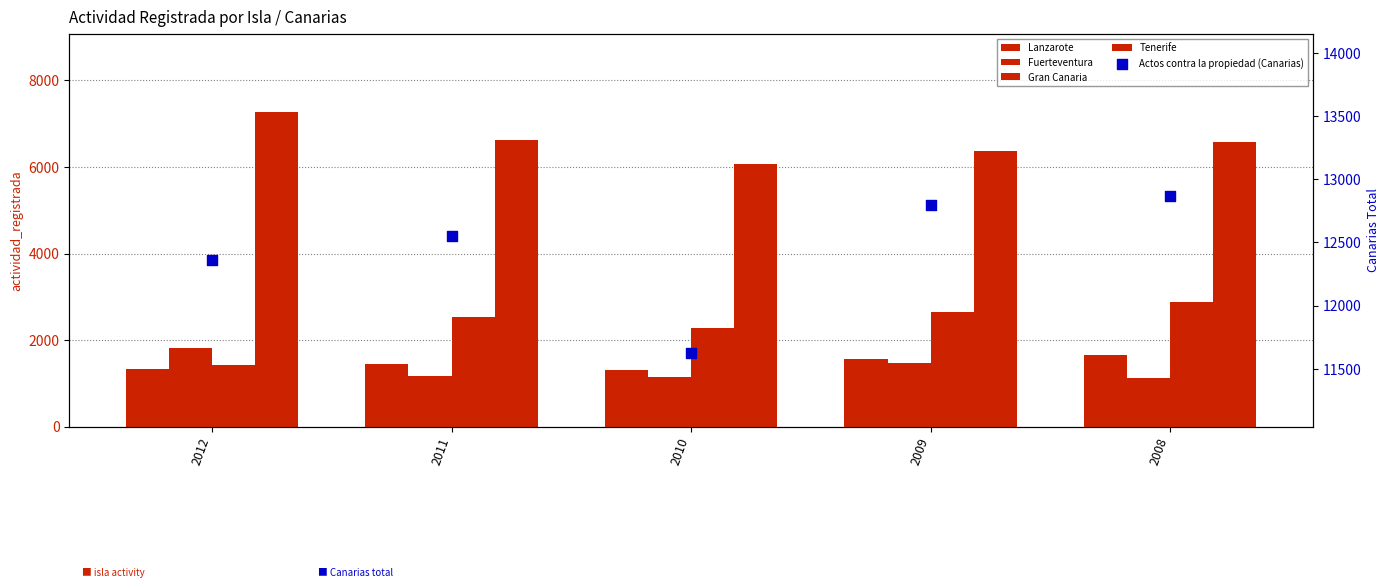

At which category is the sum across all series the highest?

2008